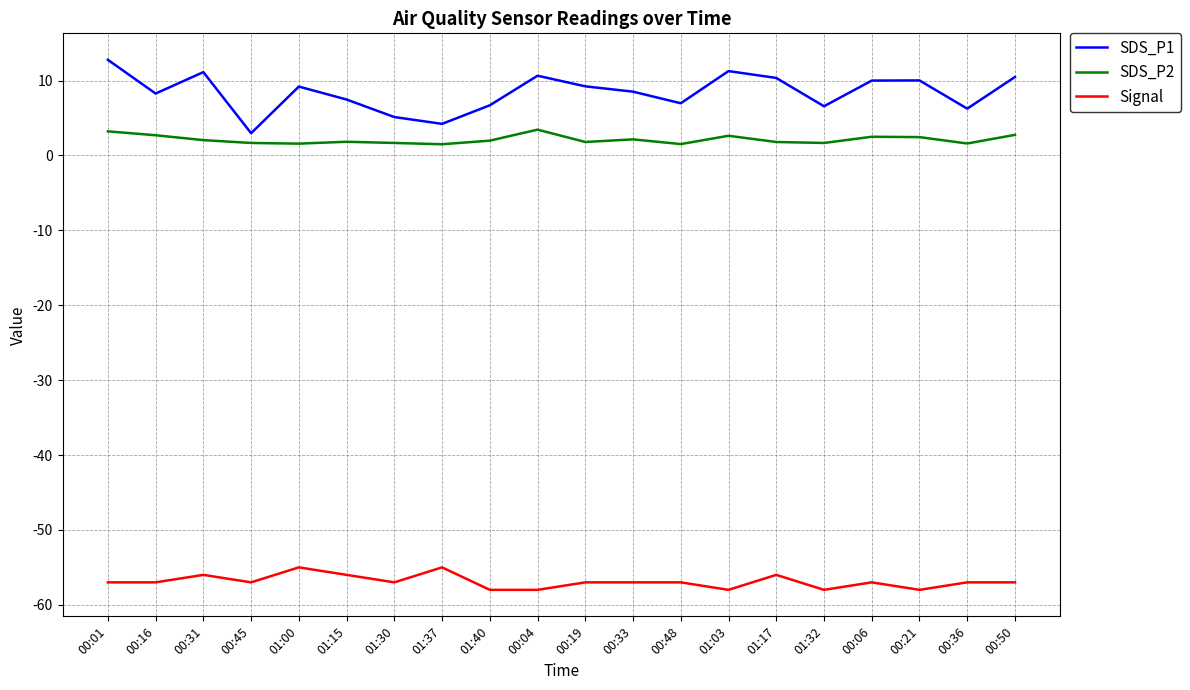

The value of Signal at 01:37 is -84.1. True or false?

False